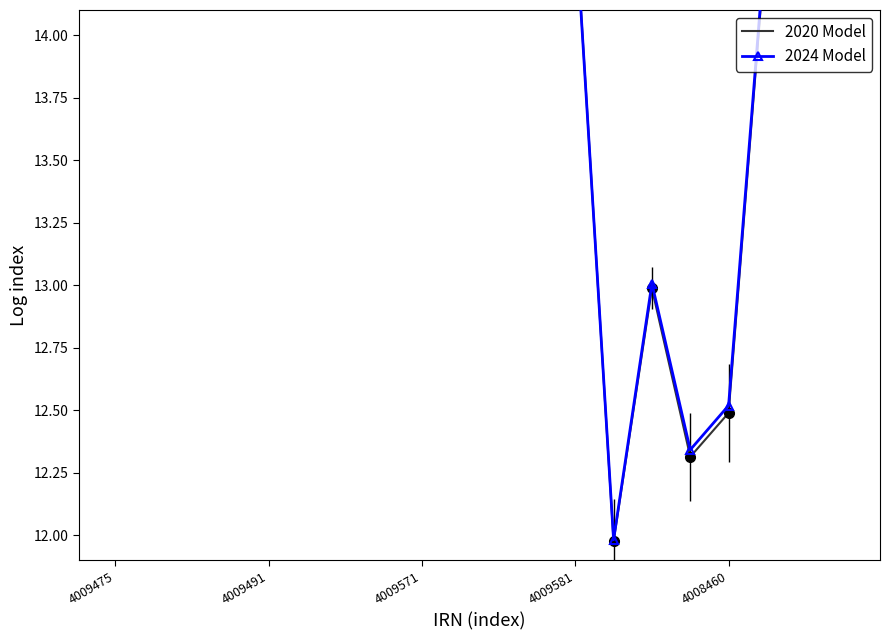

What is the maximum value shown in the chart?

14.7